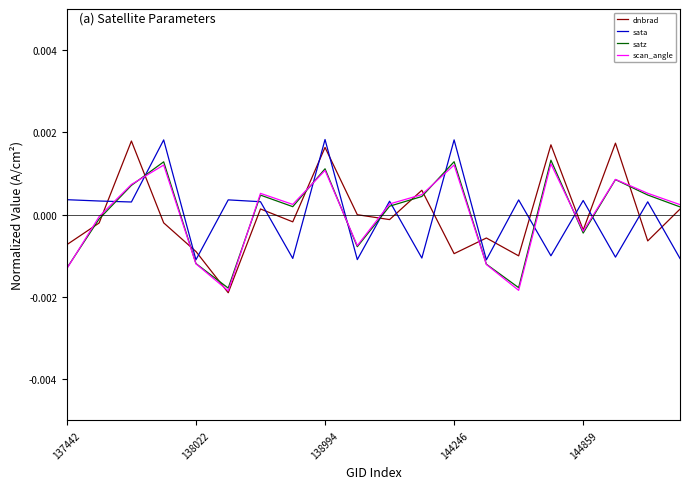

Which series has the widest spread of values?

dnbrad